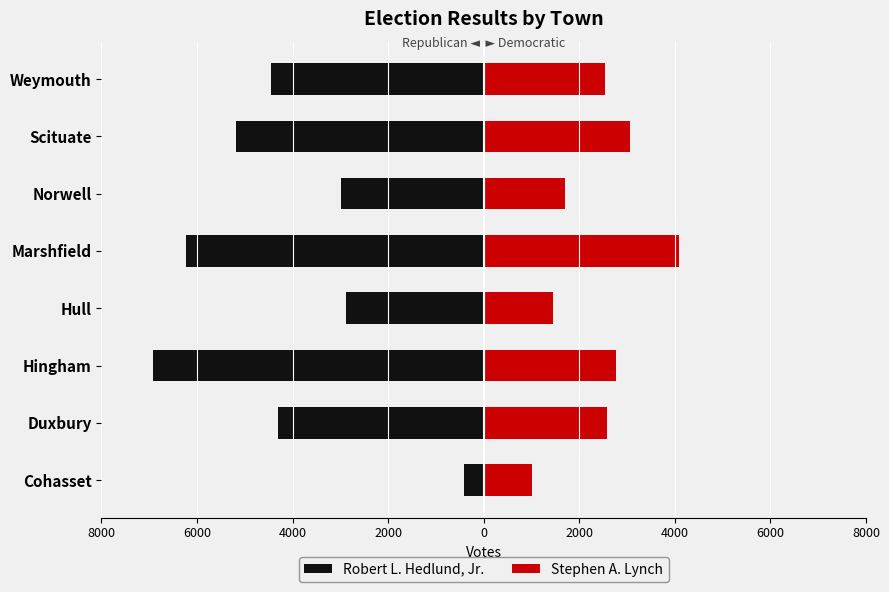

Rank the series at Weymouth from highest to lowest value.

Stephen A. Lynch, Robert L. Hedlund, Jr.